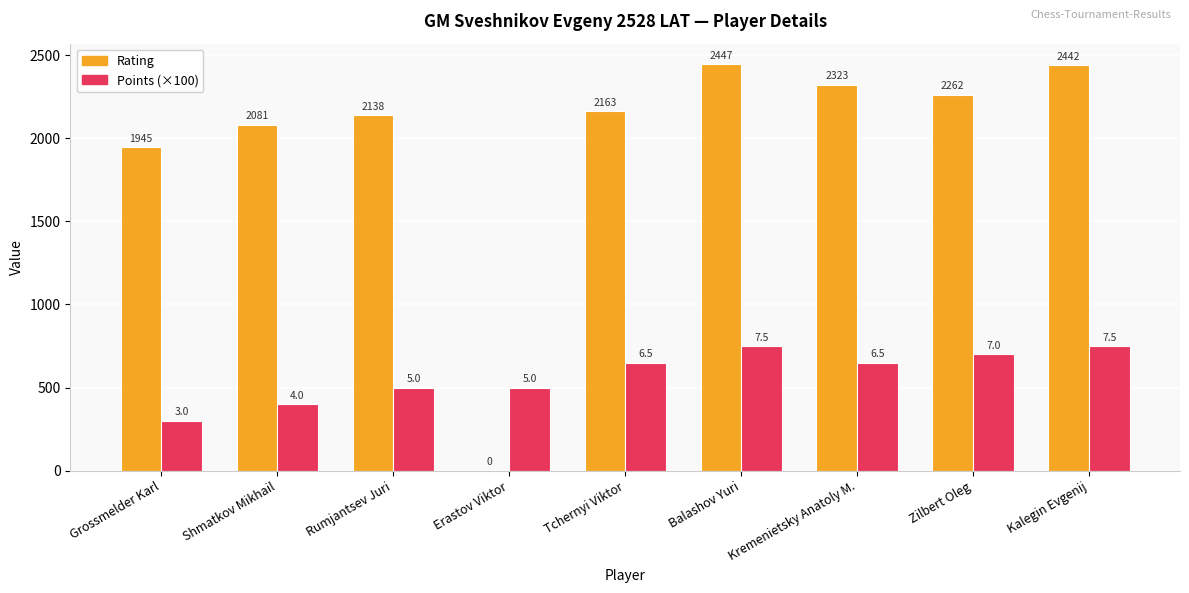

Which series changed the most between Tchernyi Viktor and Kremenietsky Anatoly M.?

Rating